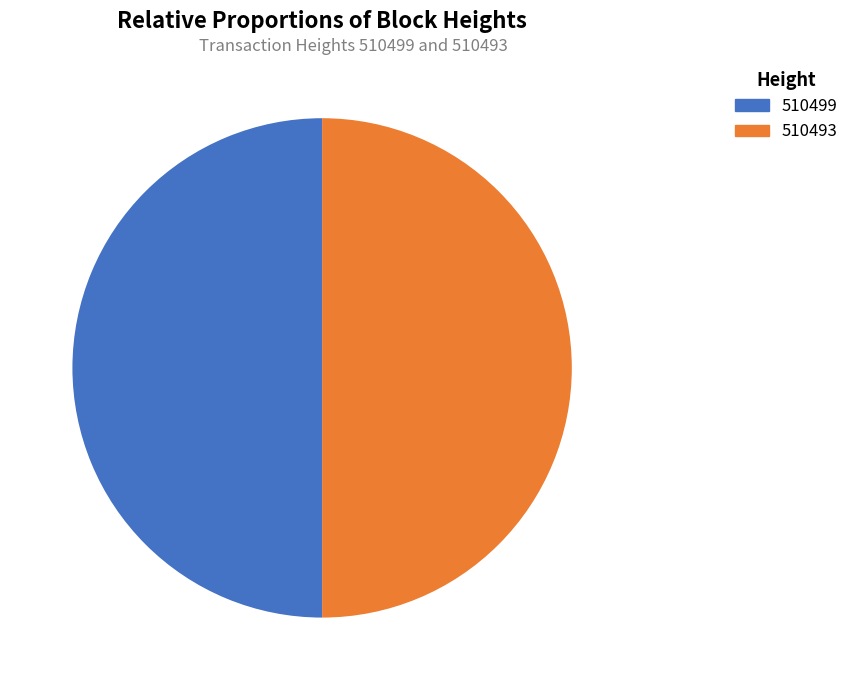

What is the ratio of the value at 510499 to the value at 510493?

1.0